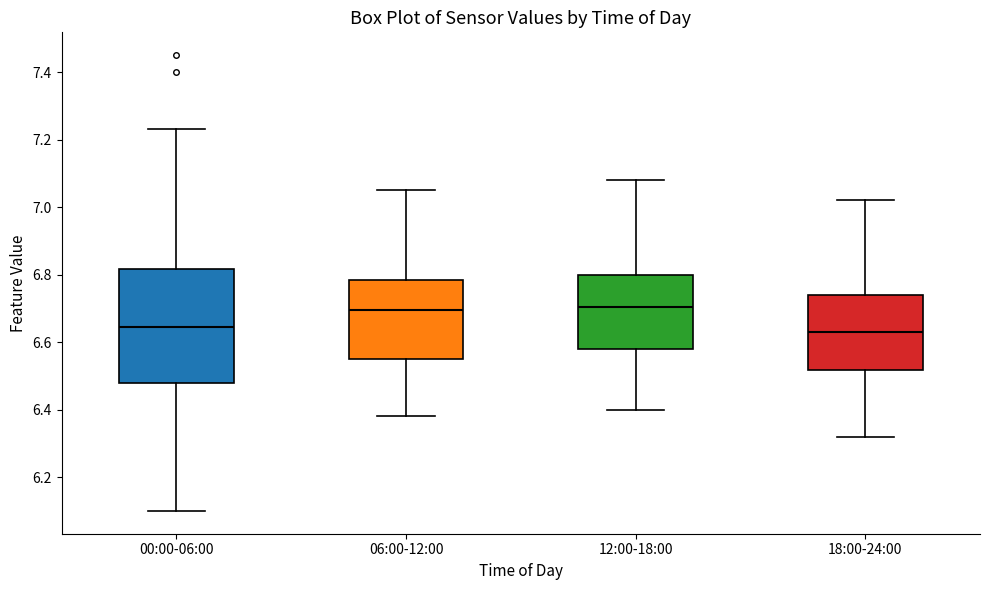

Reading left to right, transcribe this box plot: for each box, give where its median line is, the range the box spans, and where its two whiskers end, as read against the y-axis. The values are not printed on the chart, so give them approximately, as read against the axis.

00:00-06:00: median 6.64, box 6.48 to 6.82, whiskers 6.10 to 7.24
06:00-12:00: median 6.70, box 6.56 to 6.78, whiskers 6.38 to 7.06
12:00-18:00: median 6.70, box 6.58 to 6.80, whiskers 6.40 to 7.08
18:00-24:00: median 6.64, box 6.52 to 6.74, whiskers 6.32 to 7.02